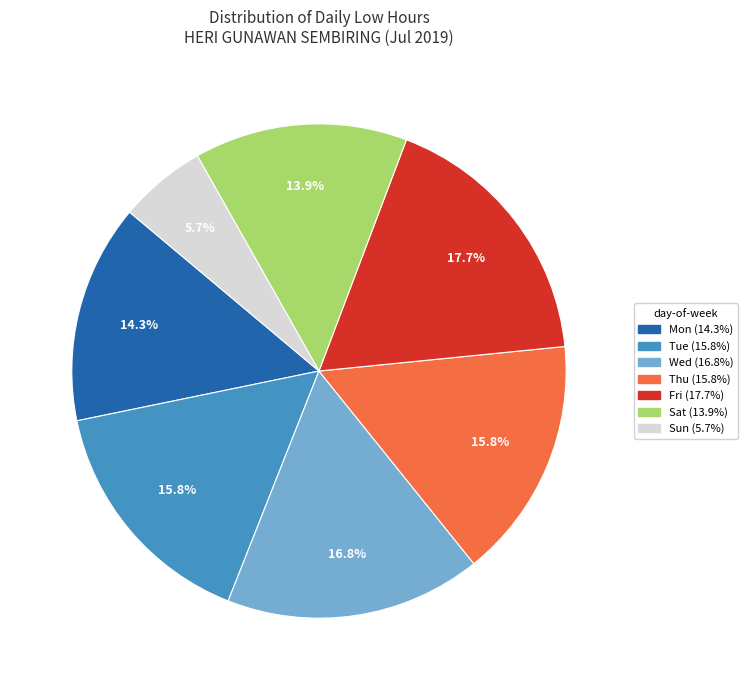

Is there any slice that represents more than half of the pie?

No